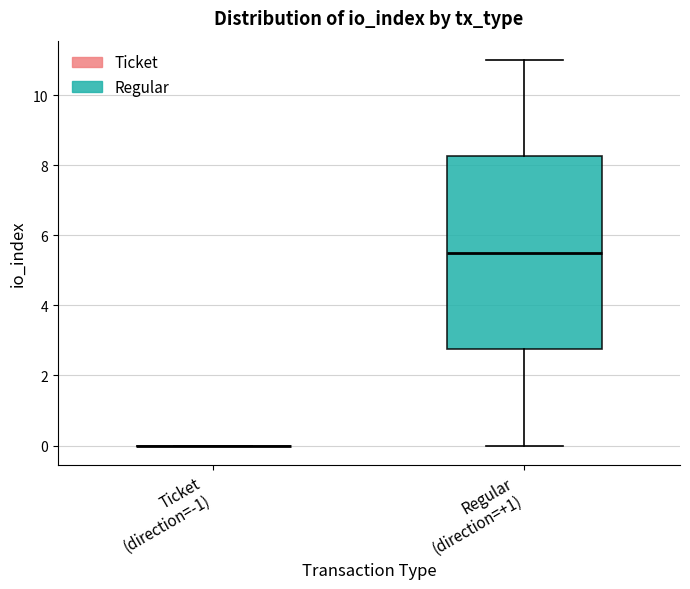

Reading left to right, read every box against the y-axis: the position of its median line, the range the box covers, and the ends of its whiskers. The values are not printed on the chart, so give them approximately, as read against the axis.

Ticket (direction=-1): box collapsed to a line at 0.0, whiskers 0.0 to 0.0
Regular (direction=+1): median 5.6, box 2.8 to 8.2, whiskers 0.0 to 11.0